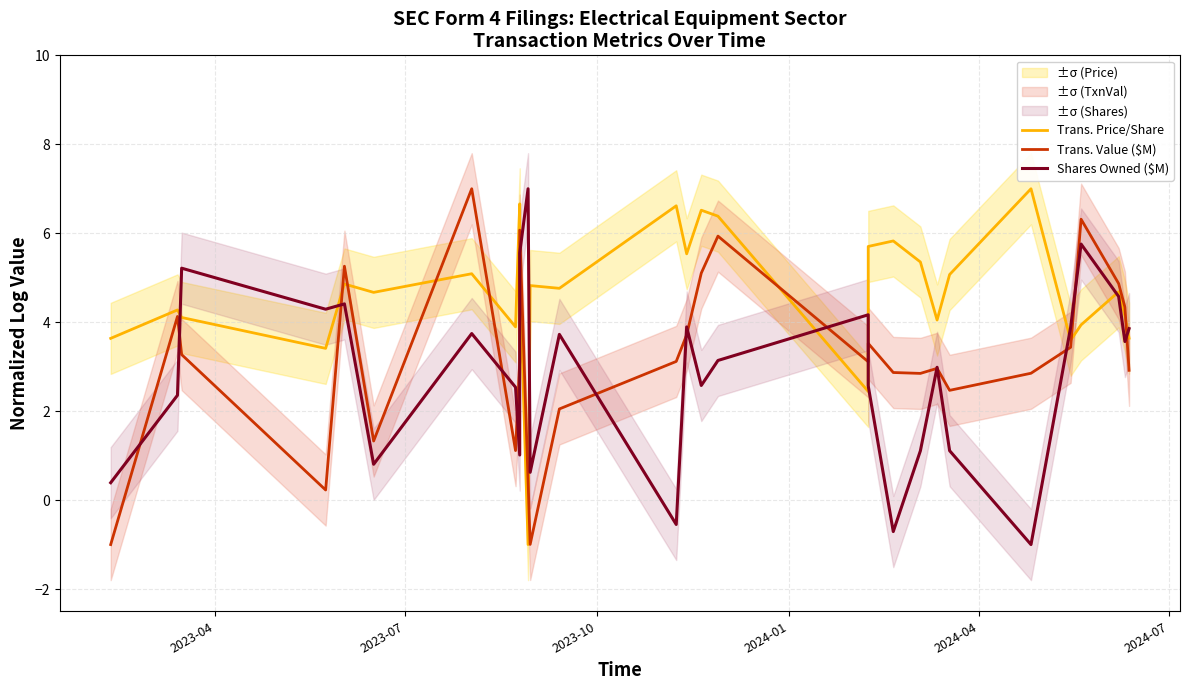

List the series in order of their overall mean, lowest first.

Shares Owned ($M), Trans. Value ($M), Trans. Price/Share